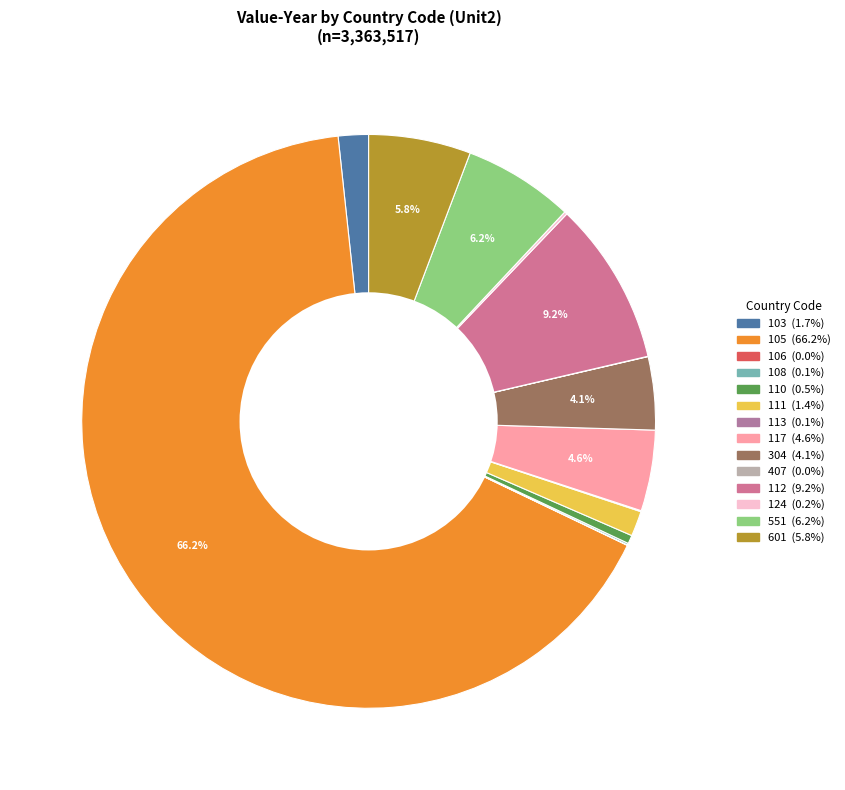

Which slice represents more than half of the pie?

105